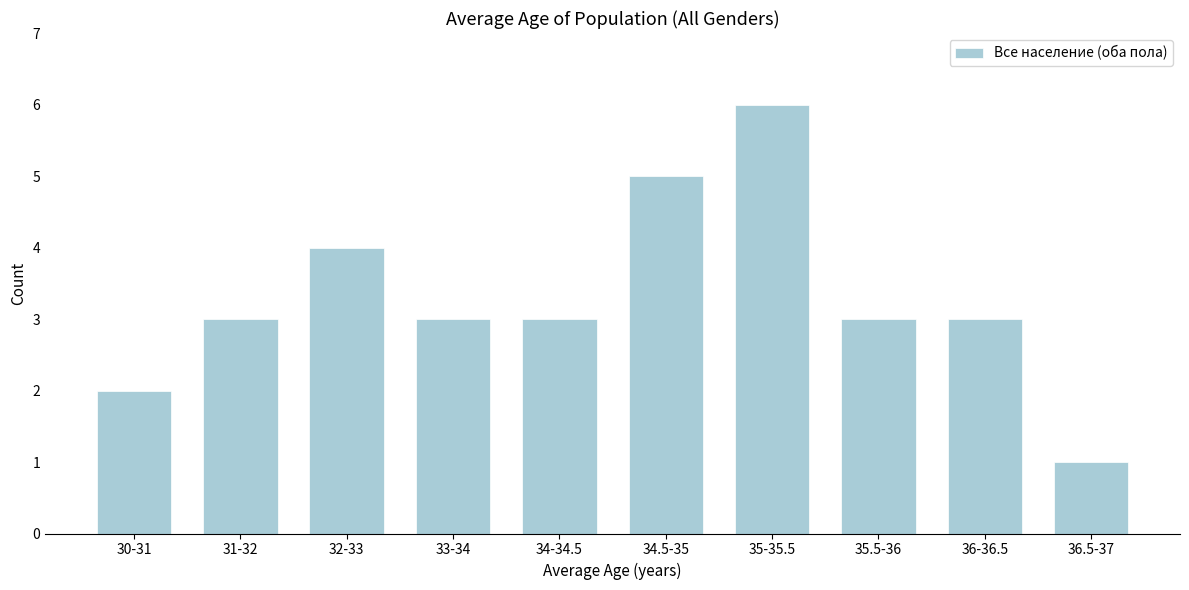

Reading left to right, transcribe all the data shown in this chart.

2	3	4	3	3	5	6	3	3	1